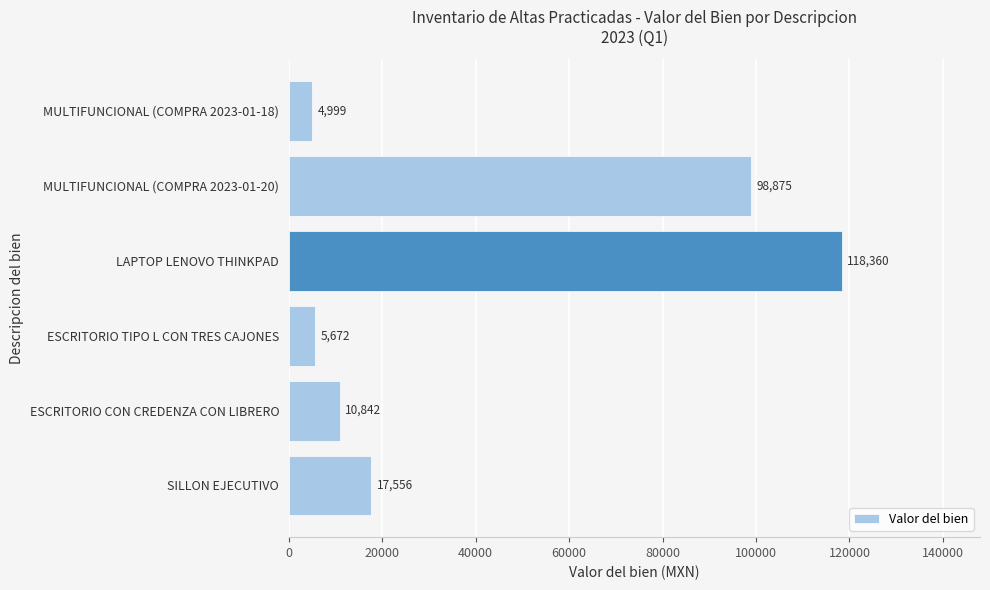

How many data points does each series have?

6